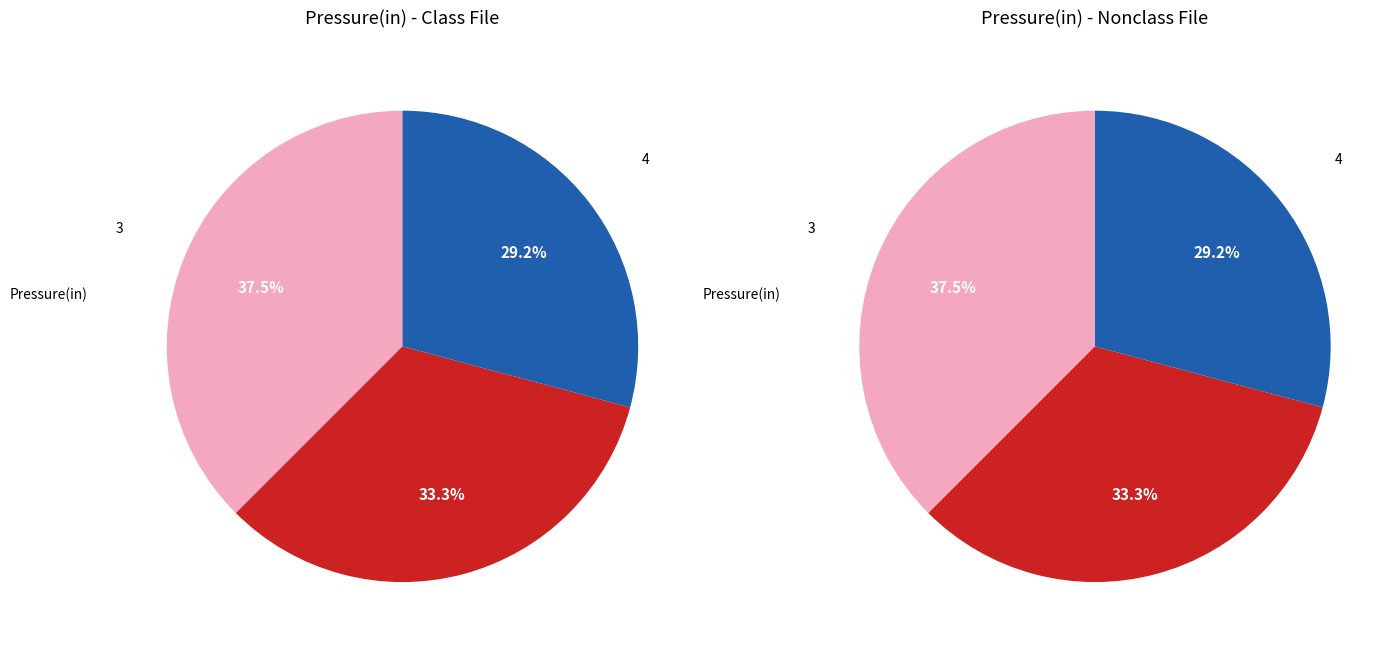

Is it true that 17 is 1% of the pie?

False